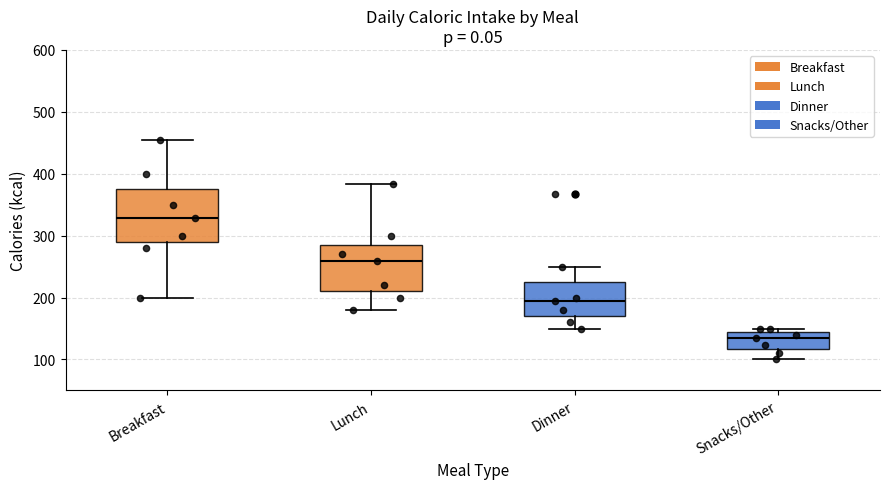

Reading left to right, transcribe this box plot: for each box, give where its median line is, the range the box spans, and where its two whiskers end, as read against the y-axis. The values are not printed on the chart, so give them approximately, as read against the axis.

Breakfast: median 330, box 290 to 380, whiskers 200 to 460
Lunch: median 260, box 210 to 290, whiskers 180 to 380
Dinner: median 190, box 170 to 230, whiskers 150 to 250
Snacks/Other: median 130, box 120 to 150, whiskers 100 to 150 (just above the box's upper edge)